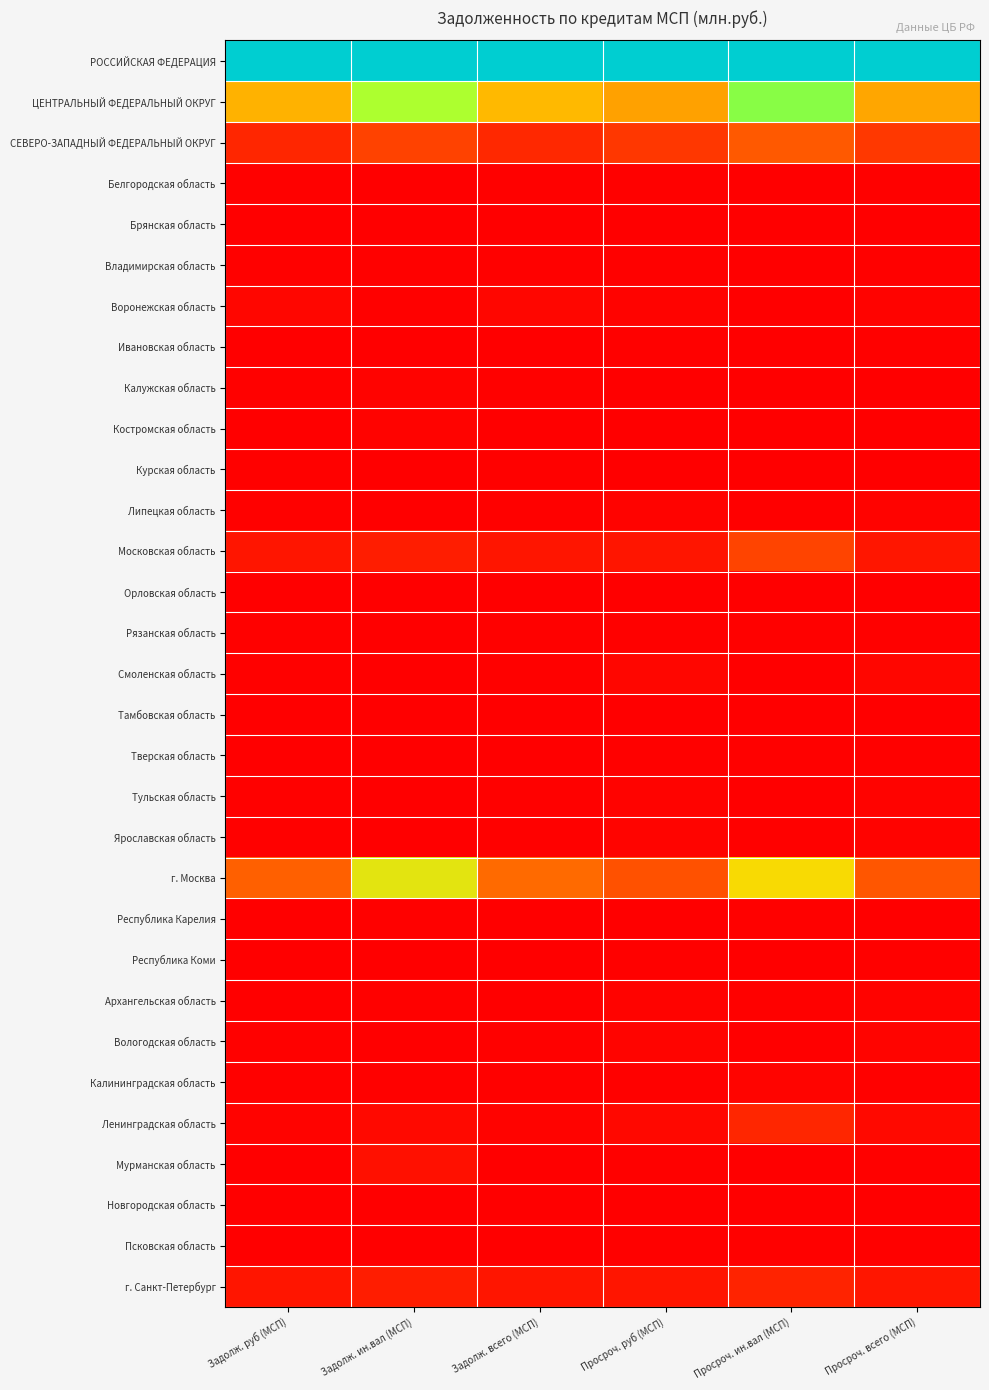

How many series are shown in this chart?

31